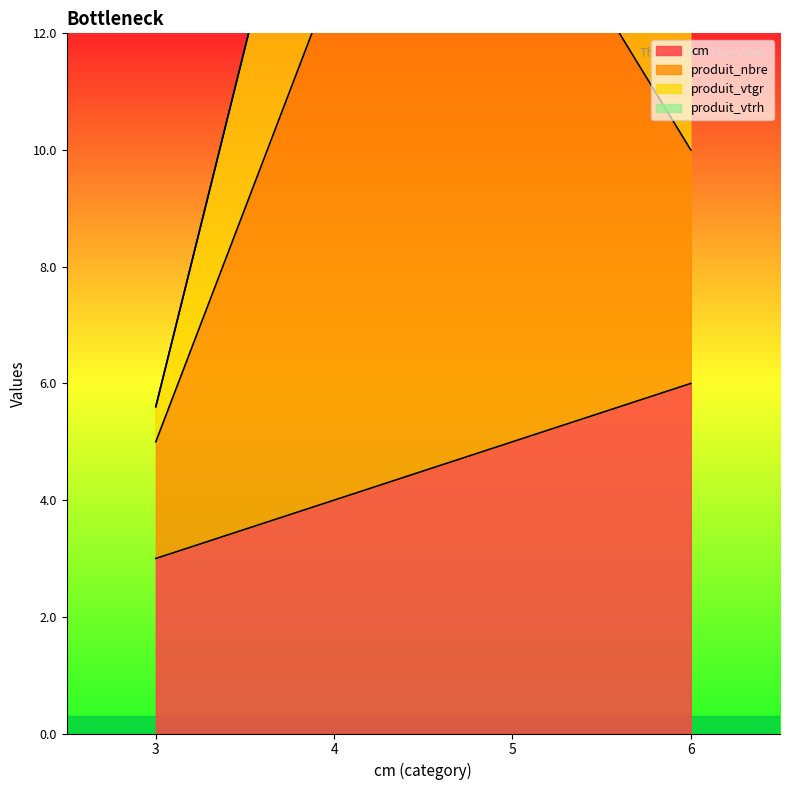

What is the maximum value for cm?

6